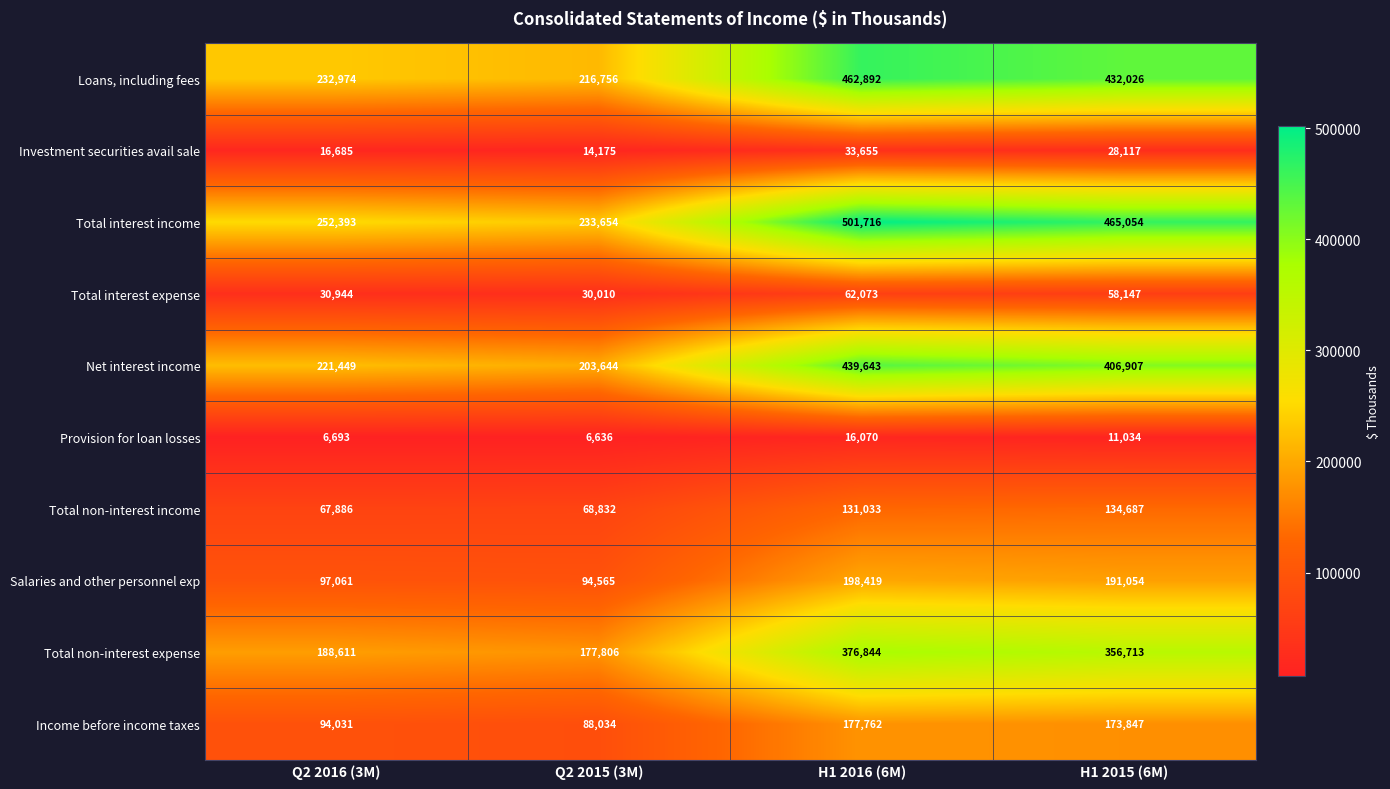

What is the difference between the maximum and minimum values in the Income before income taxes series?

89728